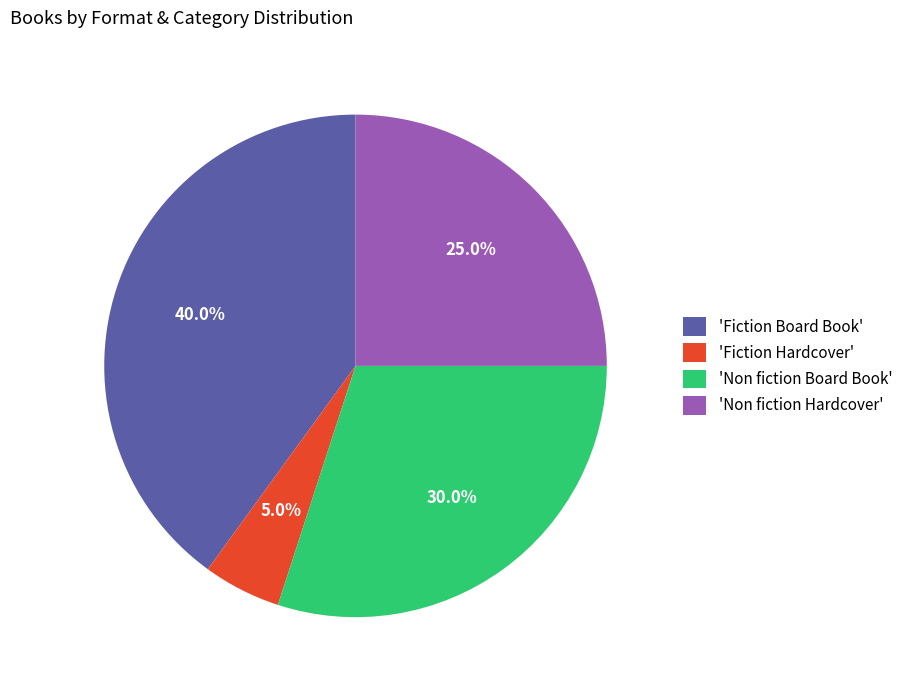

How much of the chart is everything except 'Non fiction Board Book'?

70.0%